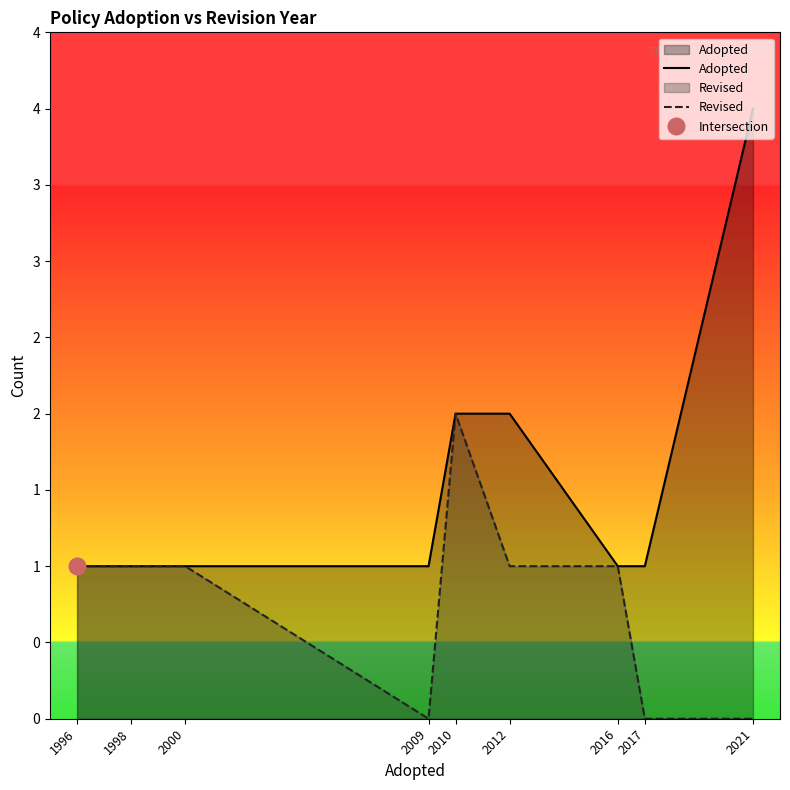

Reading left to right, list all the values displayed in this chart.

Adopted: 1996=1	1998=1	2000=1	2009=1	2010=2	2012=2	2016=1	2017=1	2021=4
Revised: 1996=1	1998=1	2000=1	2009=0	2010=2	2012=1	2016=1	2017=0	2021=0